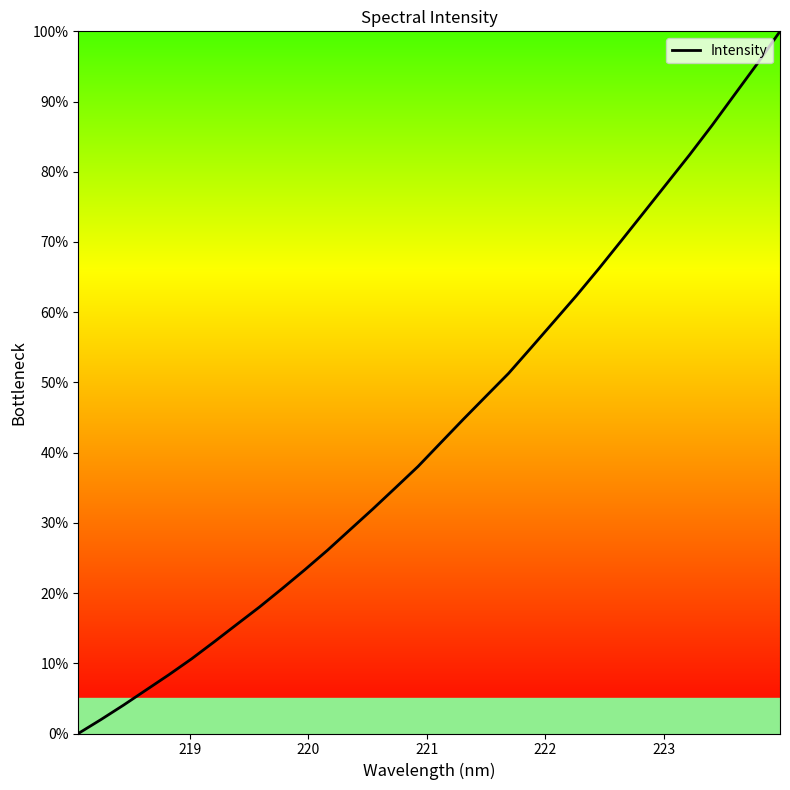

How many values are below 41?

16